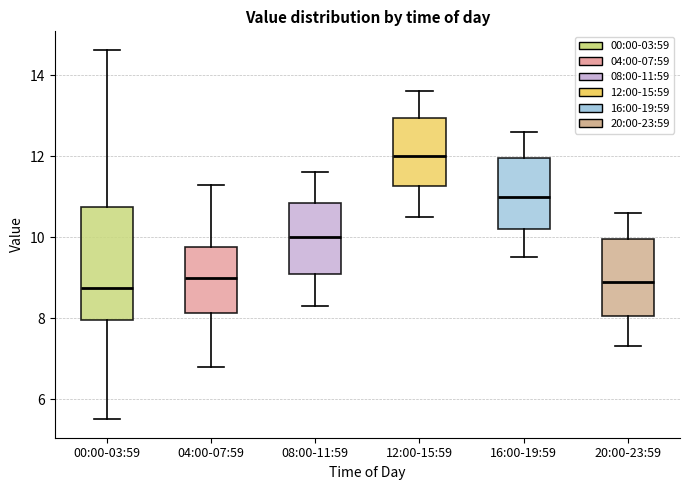

Where is the lower edge of the box for 00:00-03:59 on the y-axis? The values are not printed on the chart, so give them approximately, as read against the axis.

8.0